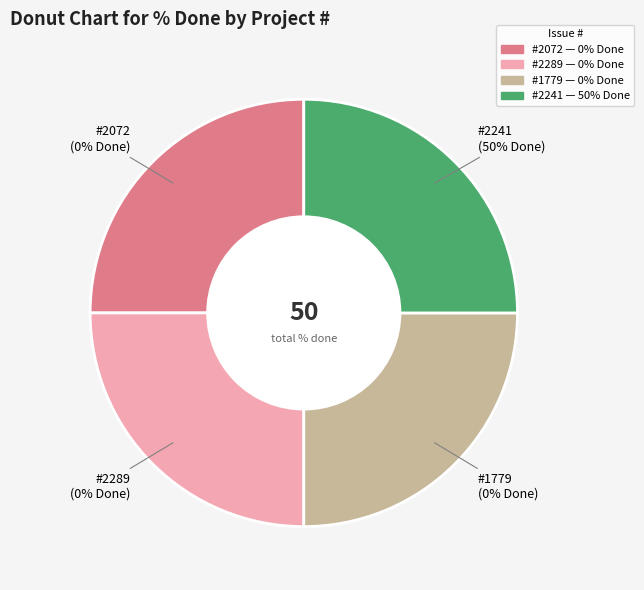

What is the largest slice in the pie chart?

2241